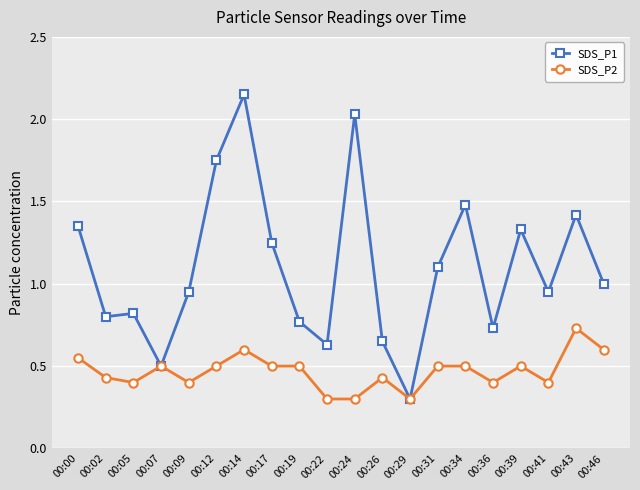

Rank the series by their average value, from highest to lowest.

SDS_P1, SDS_P2